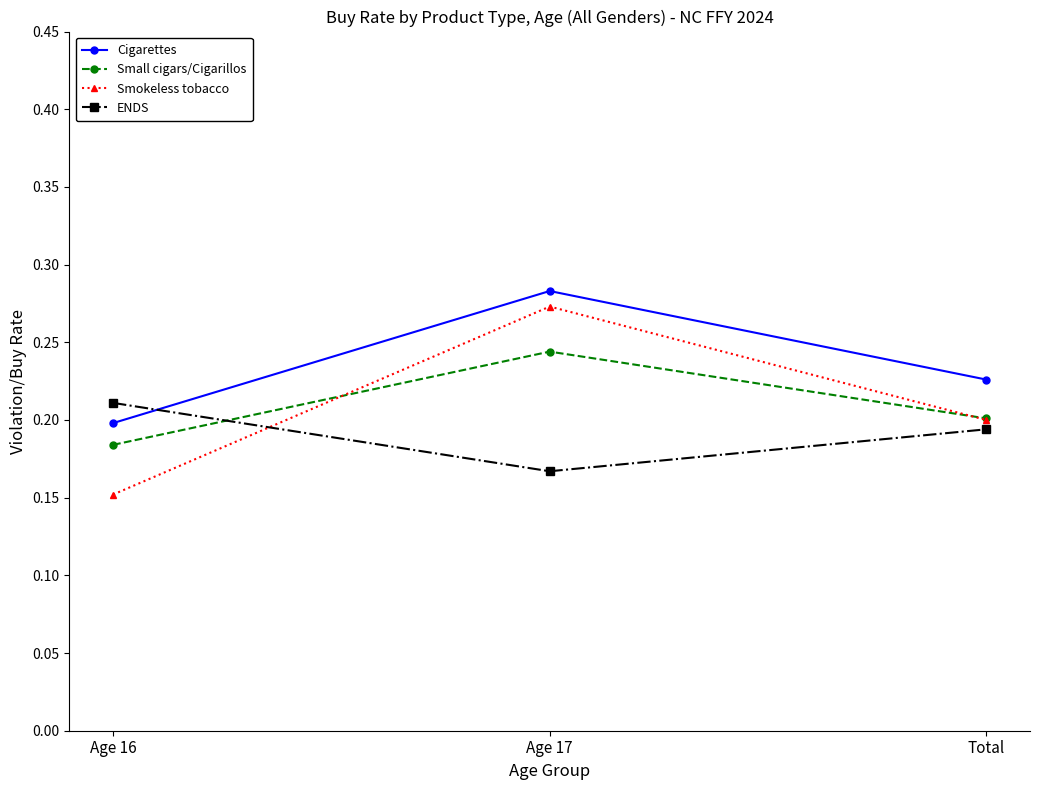

Which label corresponds to the smallest value in the chart?

Age 16